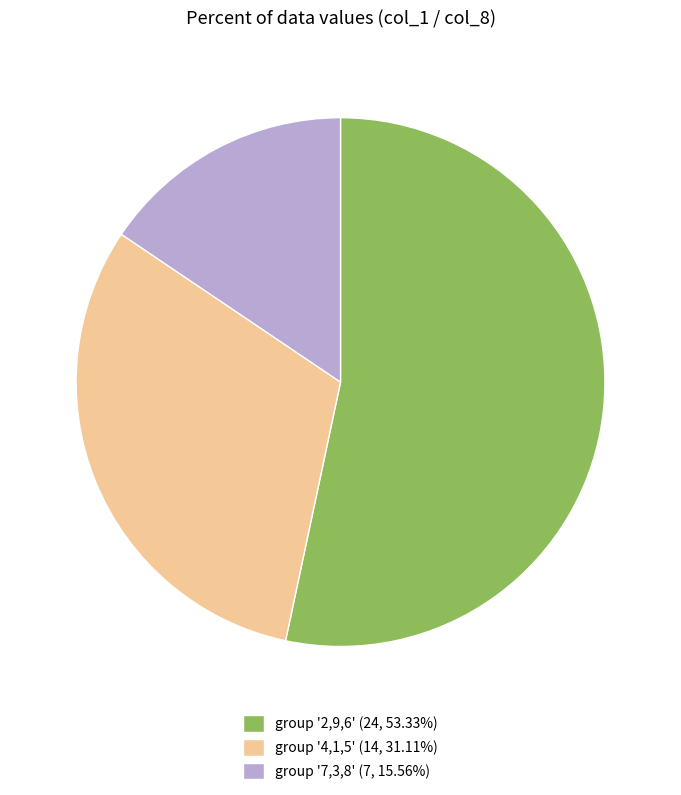

Is the sum of group '7,3,8' (7, 15.56%) and group '4,1,5' (14, 31.11%) greater than half?

No